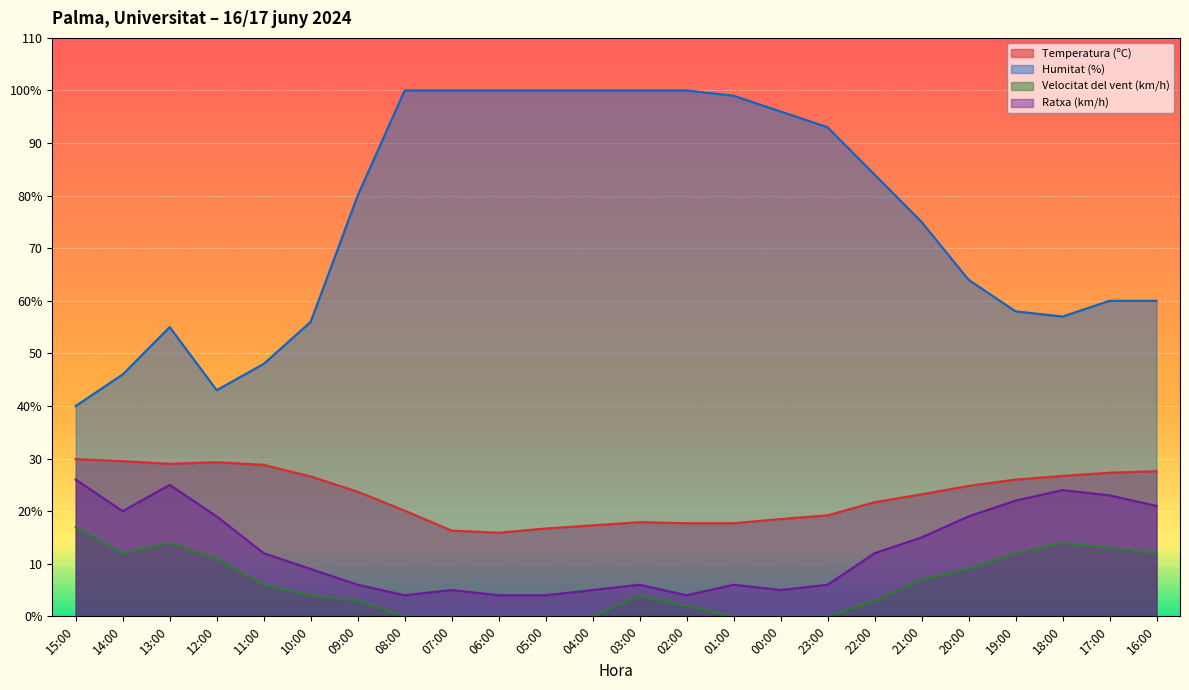

True or false: Velocitat del vent (km/h) and Ratxa (km/h) intersect in this chart.

False